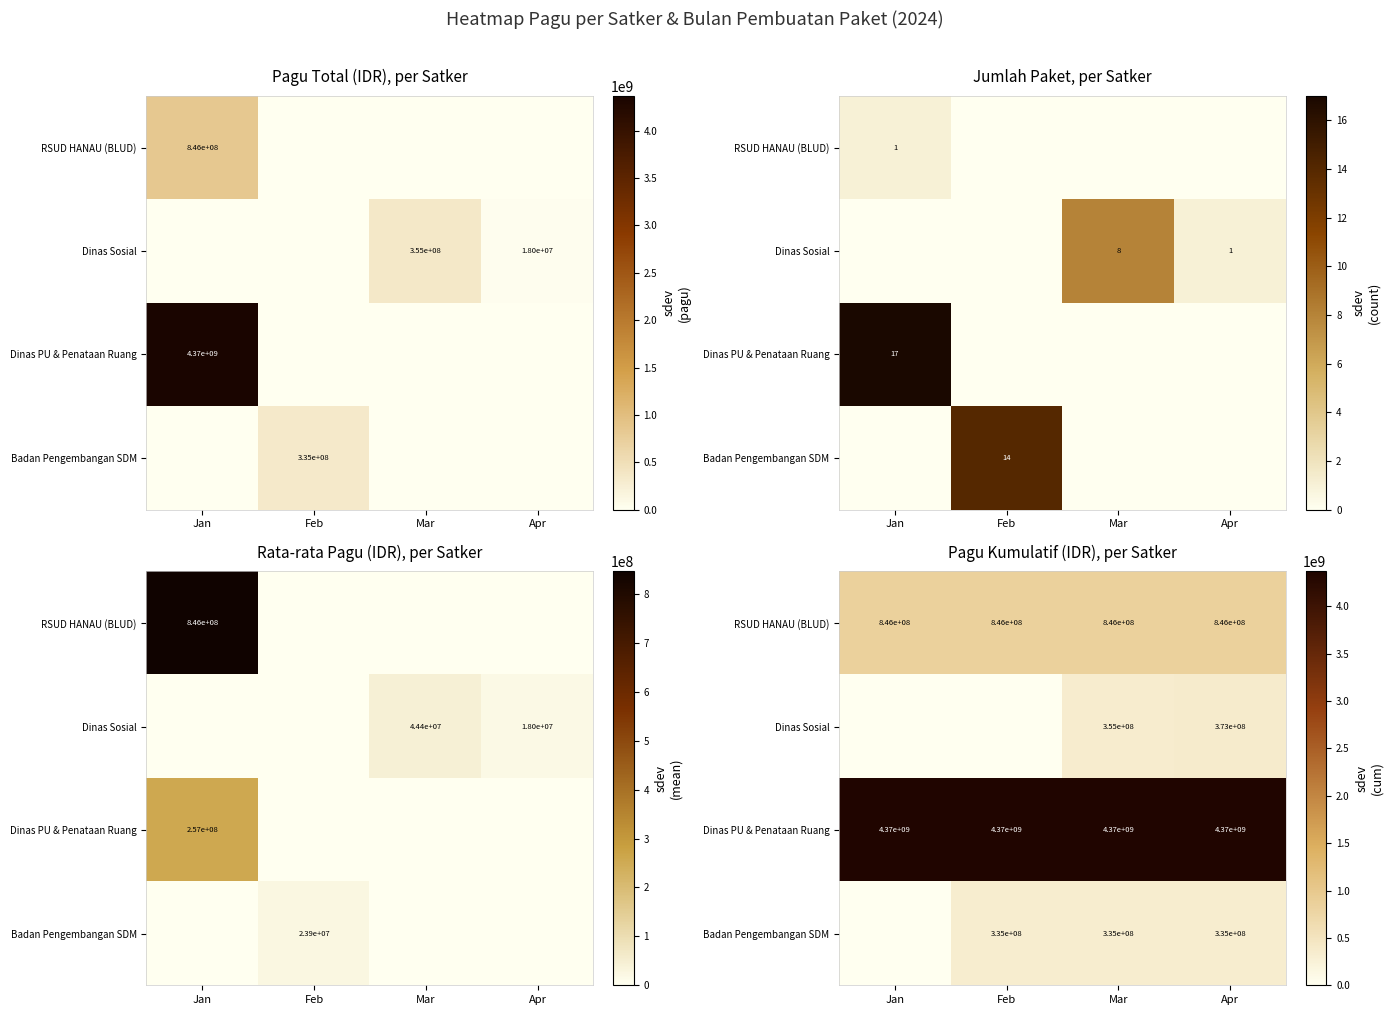

What is the difference between the highest and lowest values at Jan?

4368570000